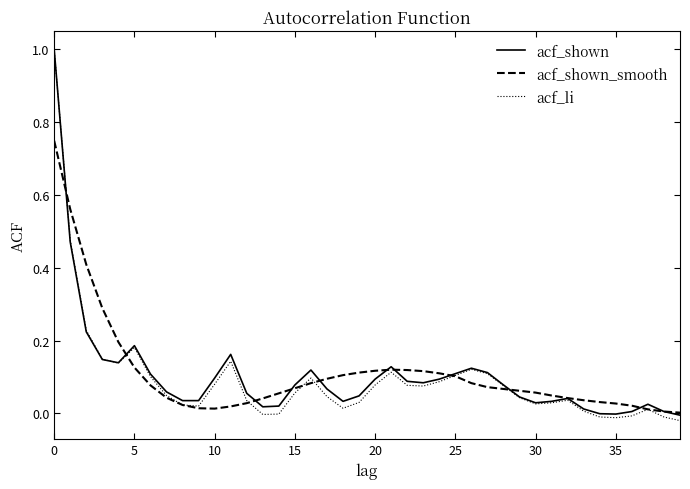

What is the maximum value shown in the chart?

1.0